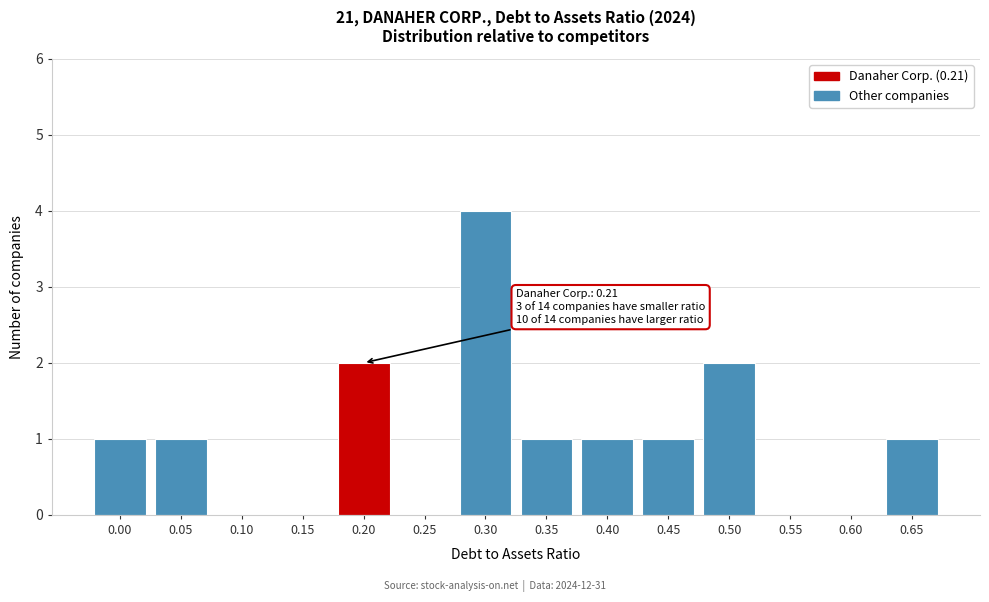

Reading left to right, transcribe all the data shown in this chart.

0.00=1	0.05=1	0.10=0	0.15=0	0.20=2	0.25=0	0.30=4	0.35=1	0.40=1	0.45=1	0.50=2	0.55=0	0.60=0	0.65=1